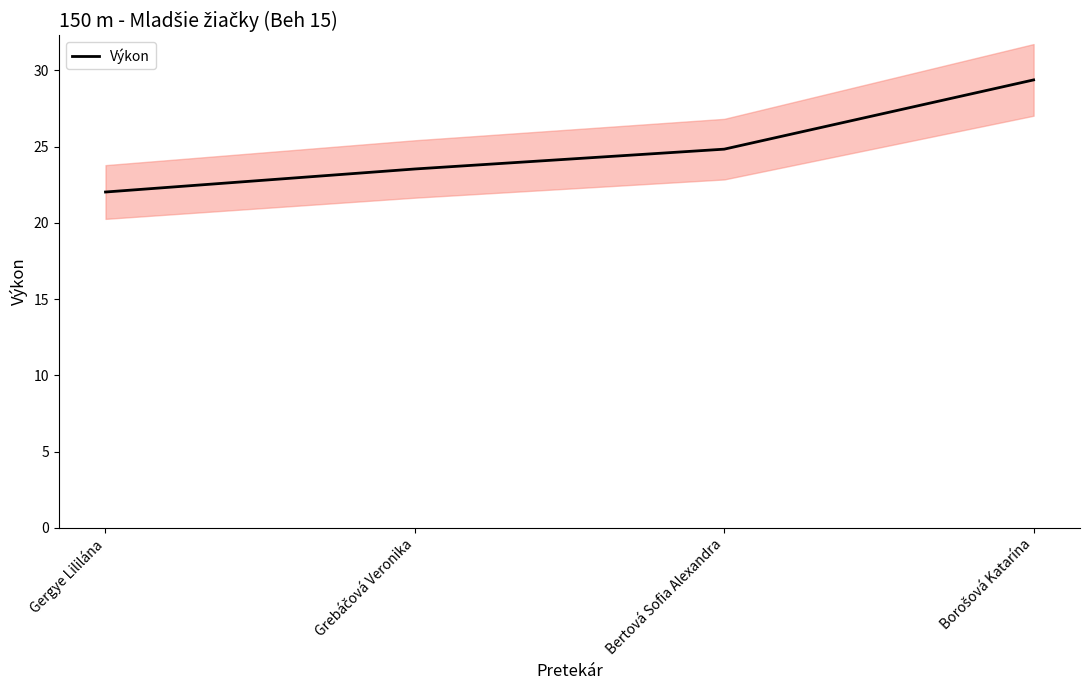

The value at Grebáčová Veronika is 23.5. True or false?

True